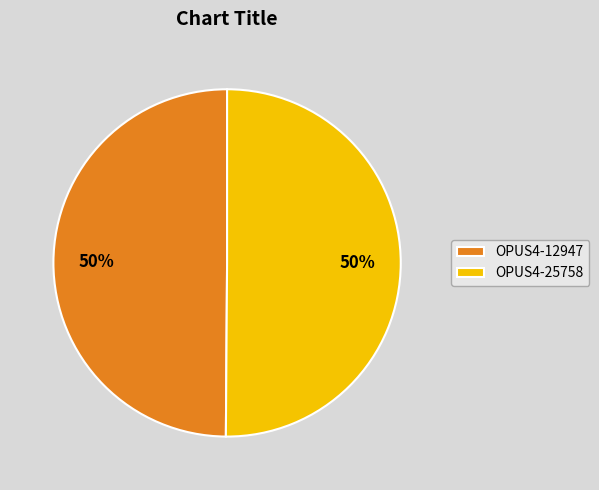

To the nearest percent, what is the combined percentage of OPUS4-25758 and OPUS4-12947?

100%